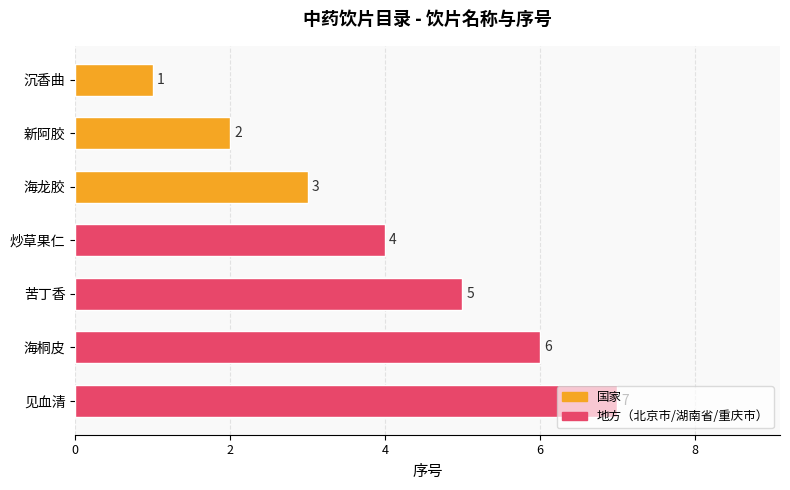

Which has a higher value, 炒草果仁 or 新阿胶?

炒草果仁